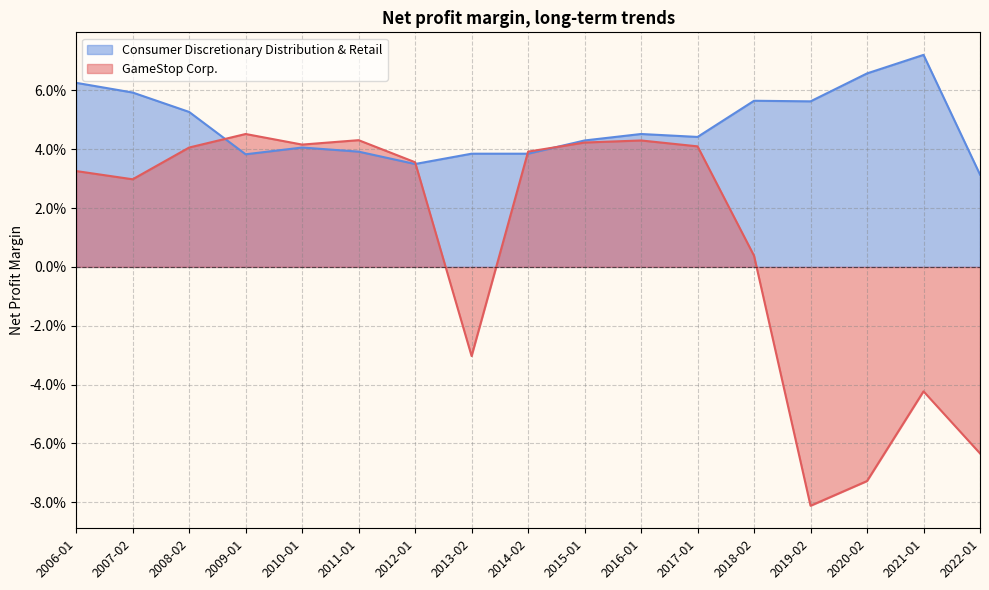

What are all the series names shown in the legend?

Consumer Discretionary Distribution & Retail, GameStop Corp.